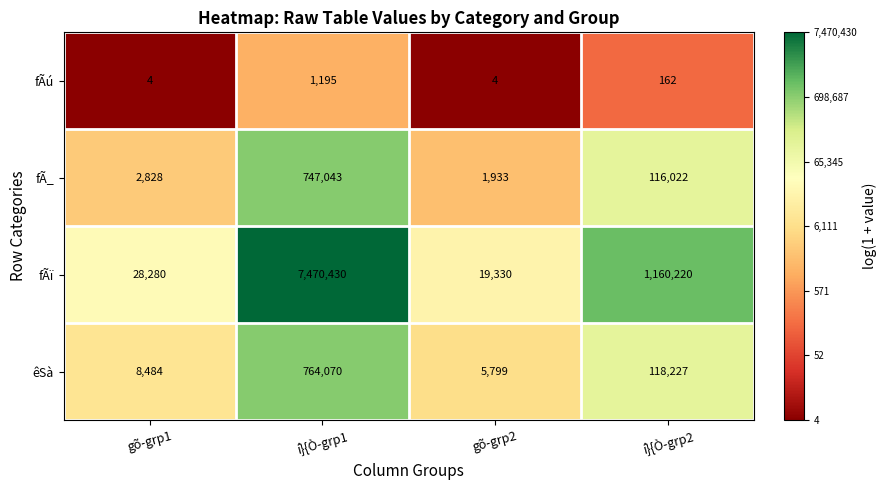

How many series are shown in this chart?

4